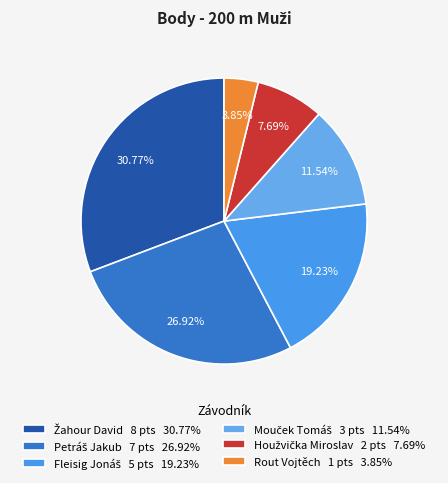

Which slice is the largest?

Žahour David